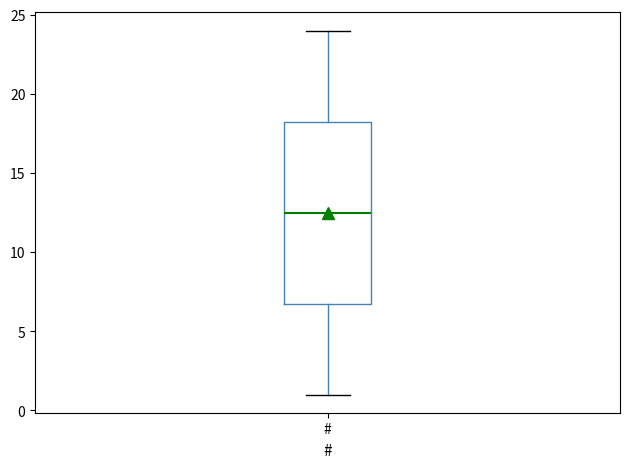

Where does the lower whisker of the box for # end on the y-axis? The values are not printed on the chart, so give them approximately, as read against the axis.

1.0